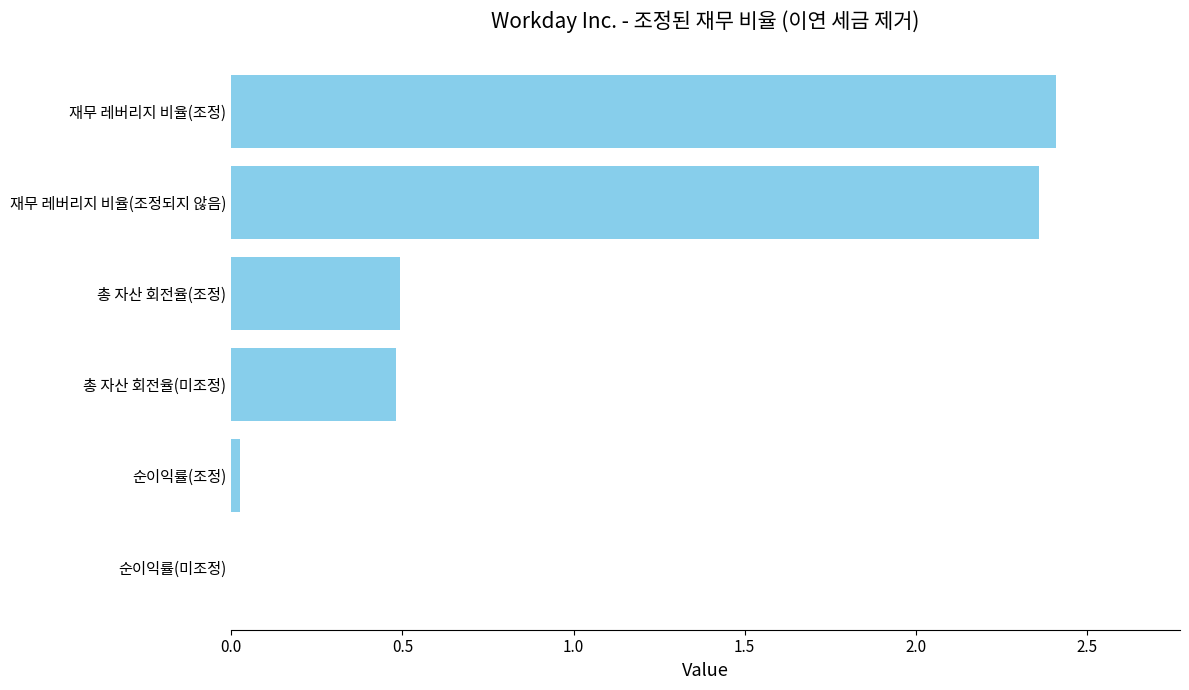

True or false: the data shows 0.0 at 순이익률(조정).

True